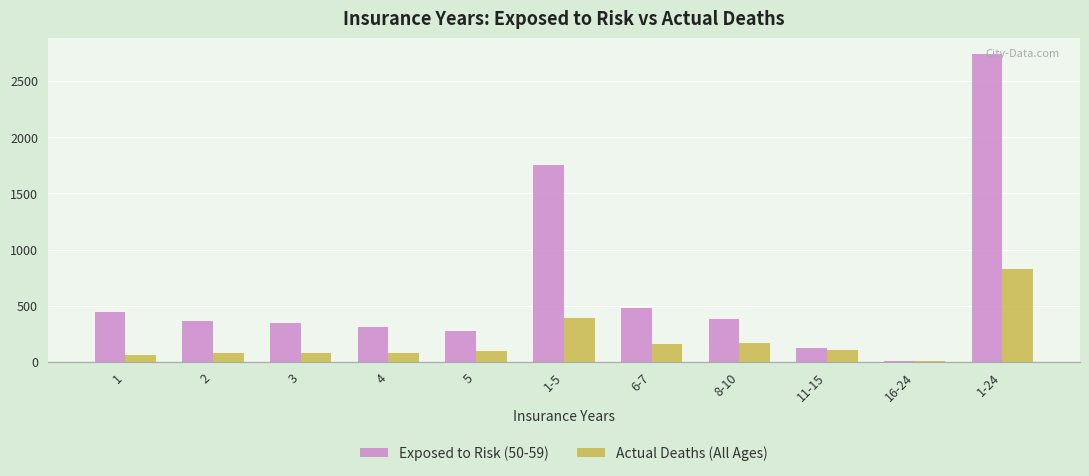

At which label does Exposed to Risk (50-59) reach its peak?

1-24